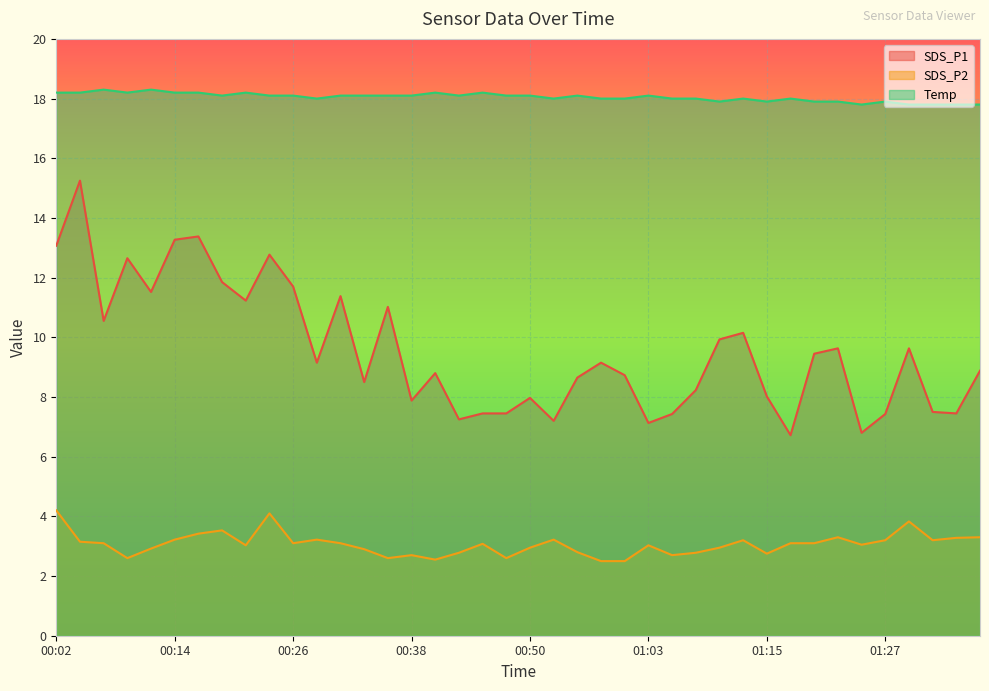

Which series has the largest range (max minus min)?

SDS_P1